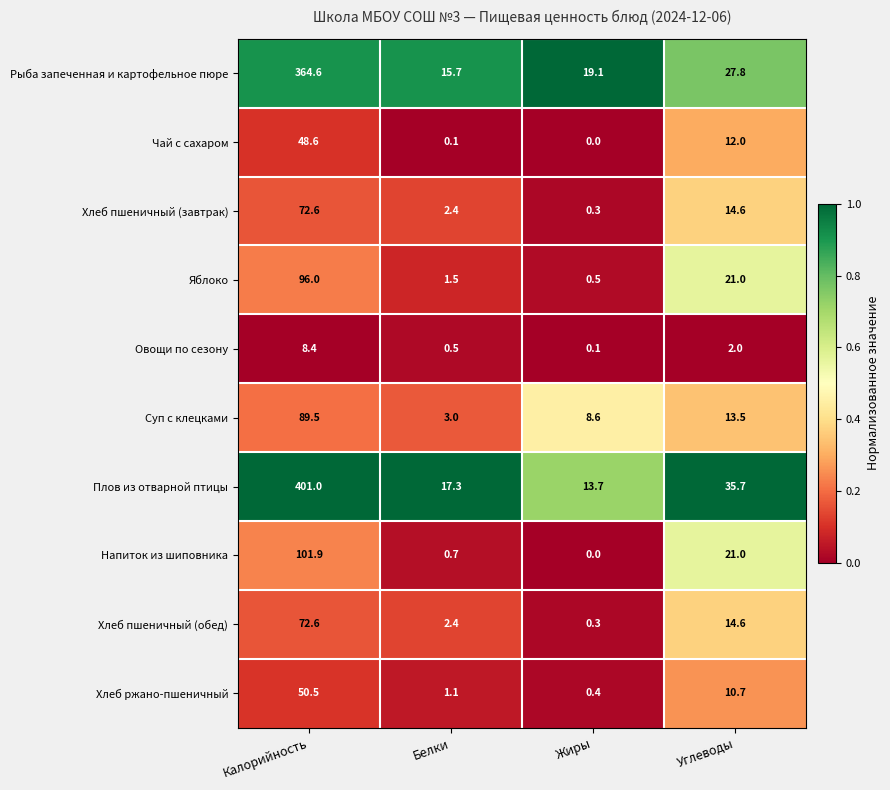

Is it true that Хлеб пшеничный (завтрак) equals 14.6 at Углеводы?

True